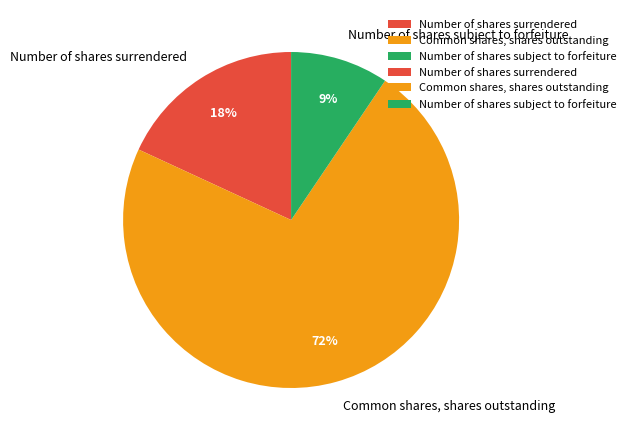

How many slices are in this pie chart?

3